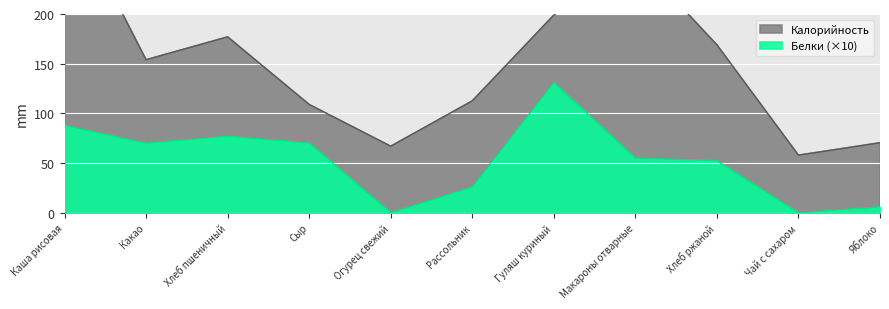

The value of Белки at Огурец свежий is 0.0. True or false?

True